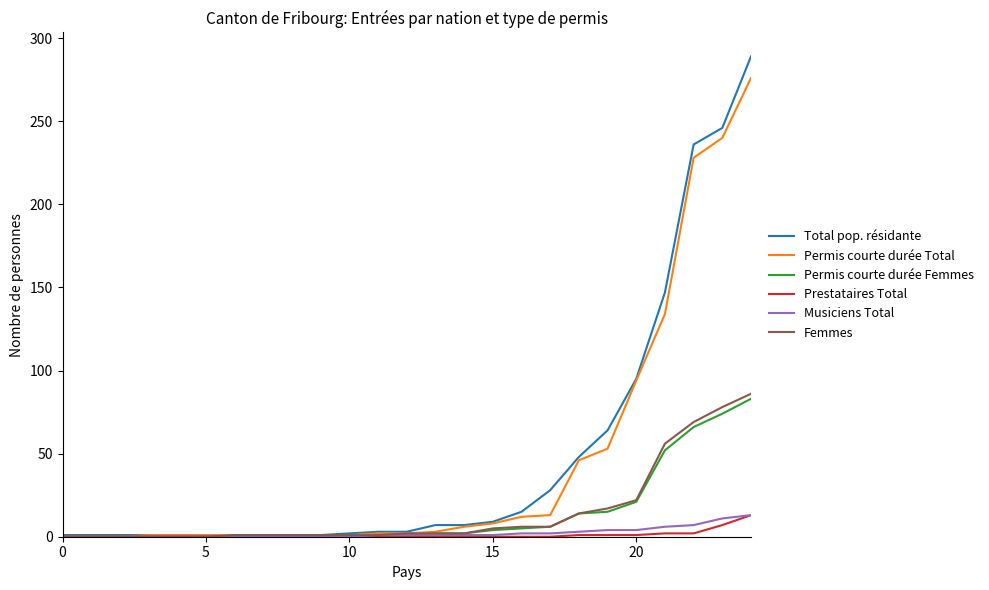

What is the highest value of the Total pop. résidante series?

289